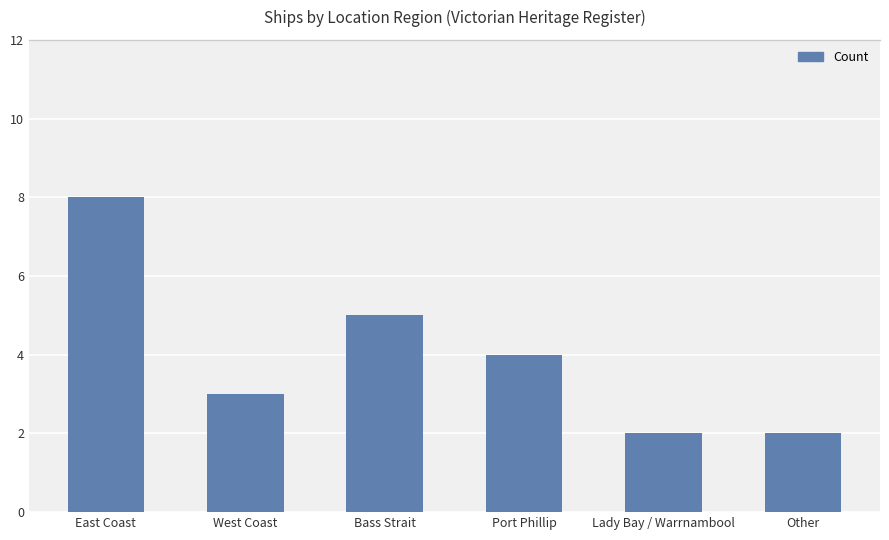

What is the greatest value displayed?

8